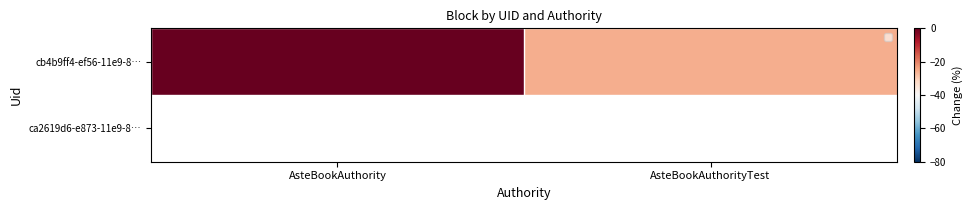

How many distinct data groups are displayed?

2